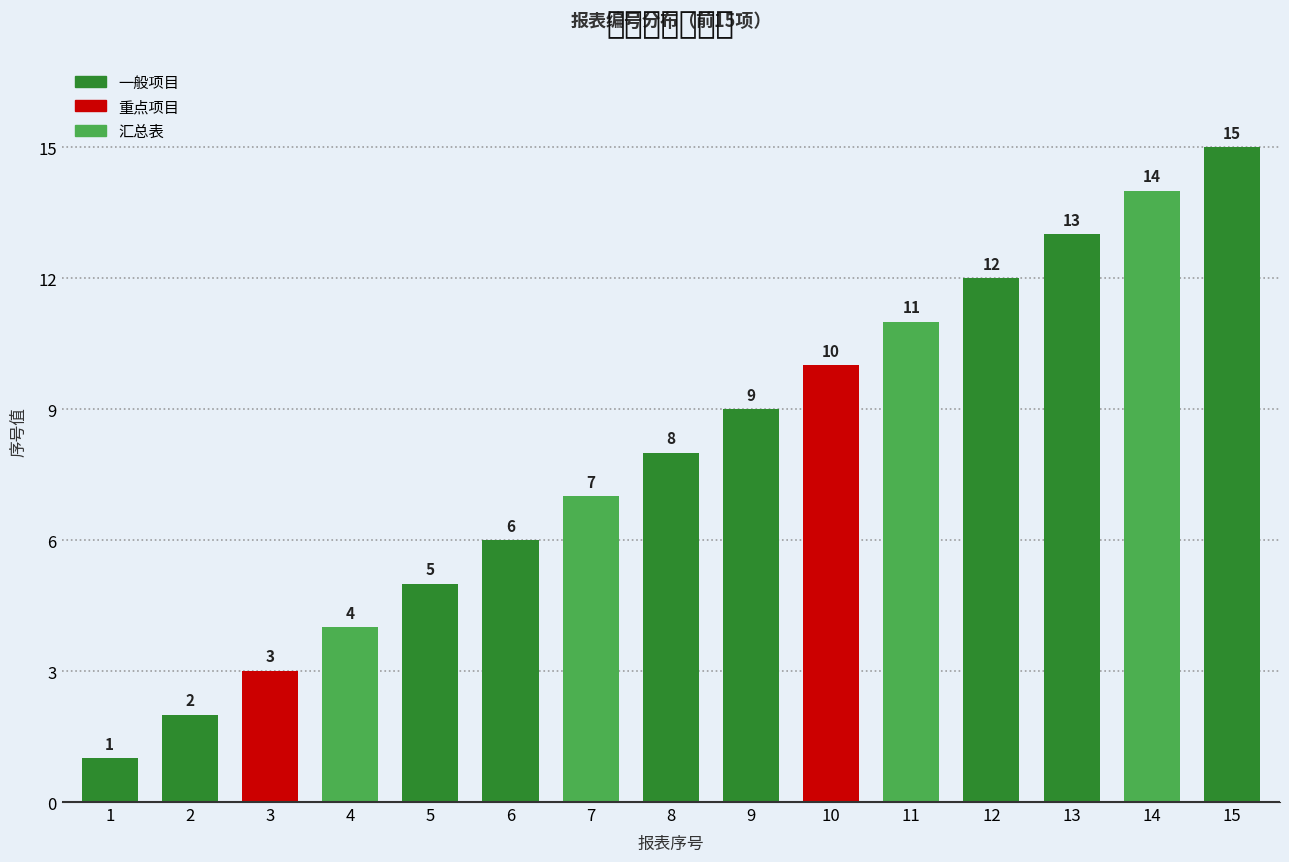

At which label is the value closest to 8?

8